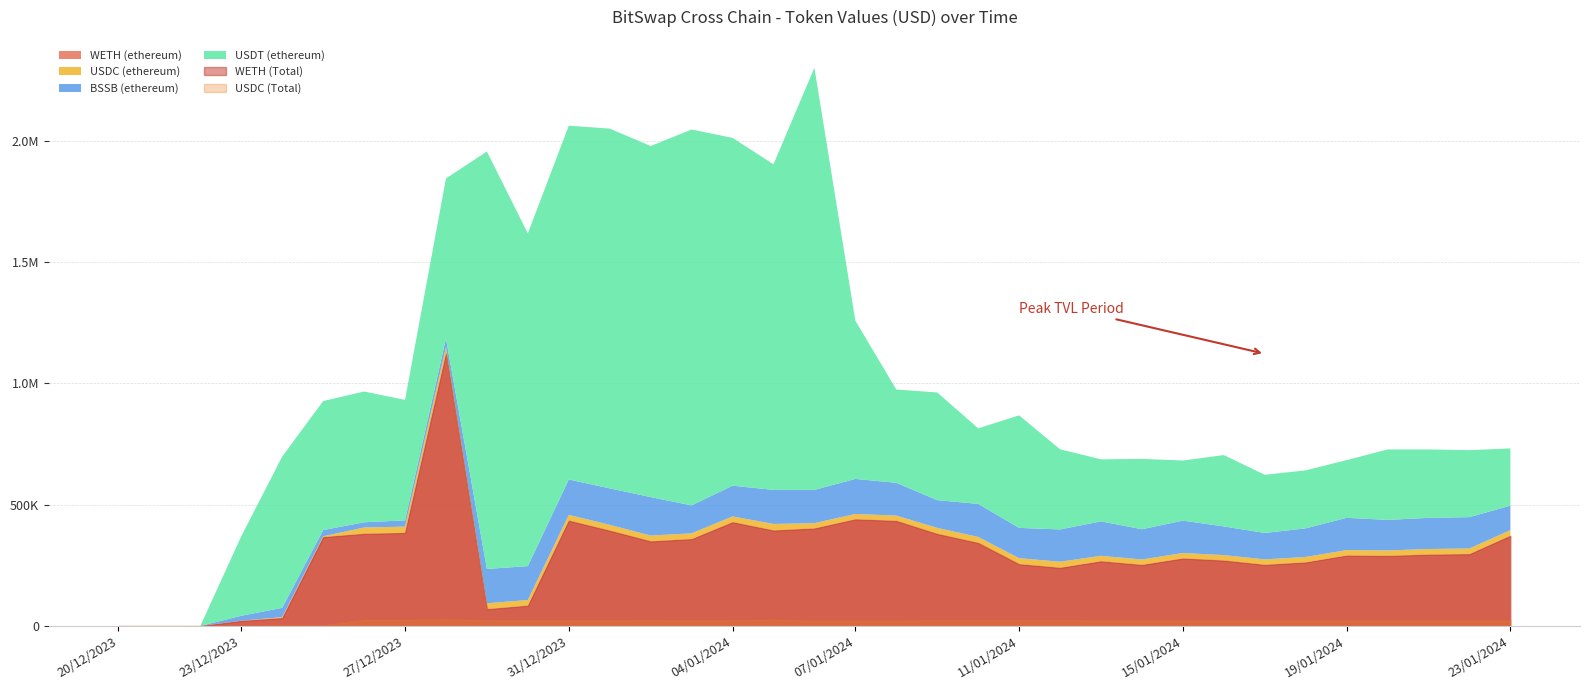

At how many categories does at least one series exceed 991317?

10